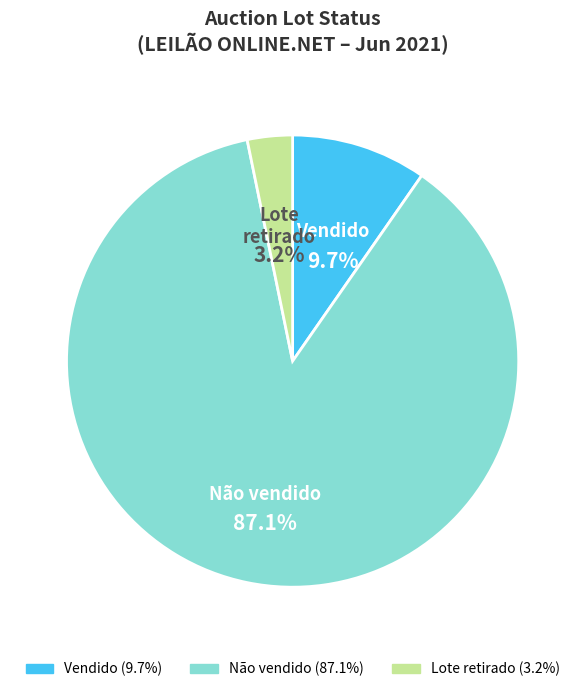

Do Não vendido and Vendido together represent more than half of the pie?

Yes